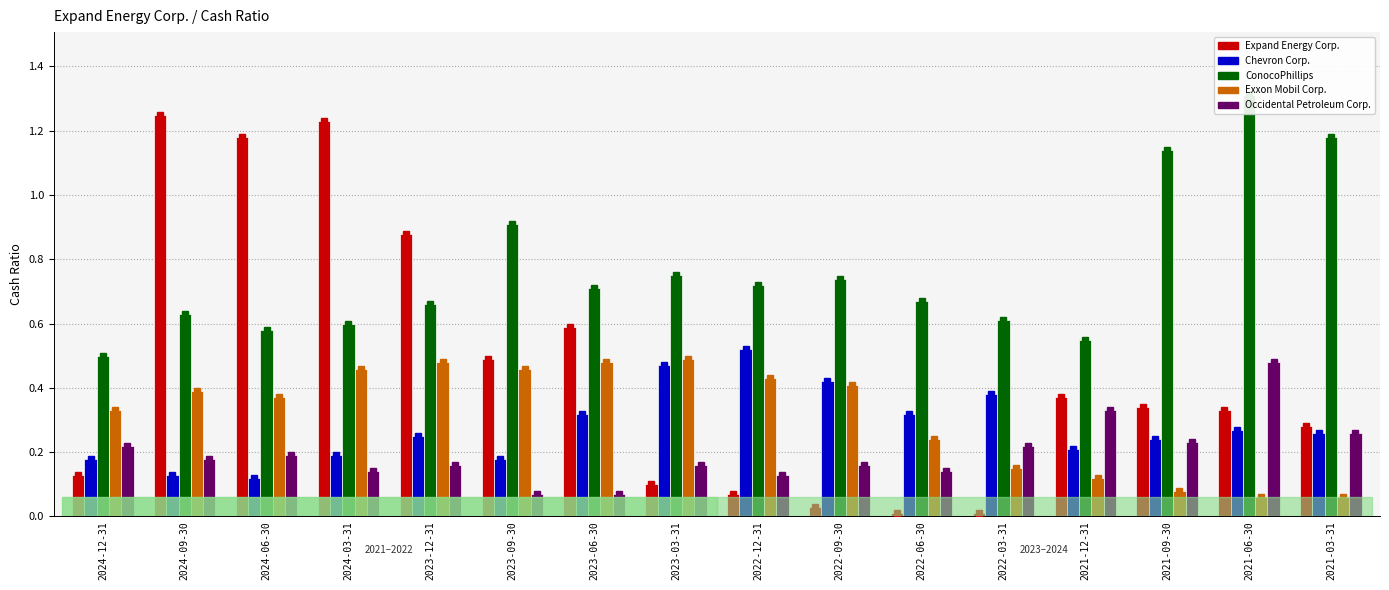

What is the lowest value of the Exxon Mobil Corp. series?

0.1